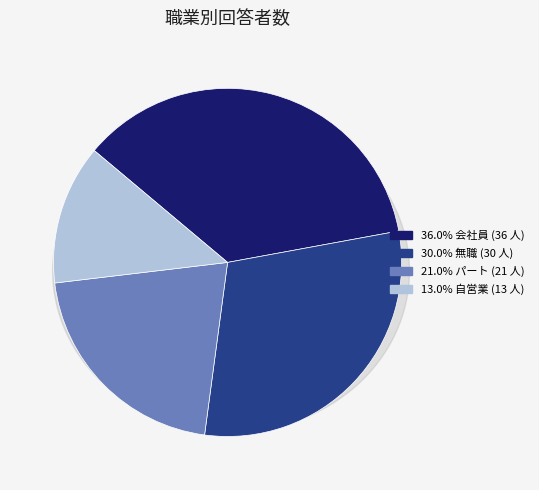

Does パート account for over 50% of the chart?

No